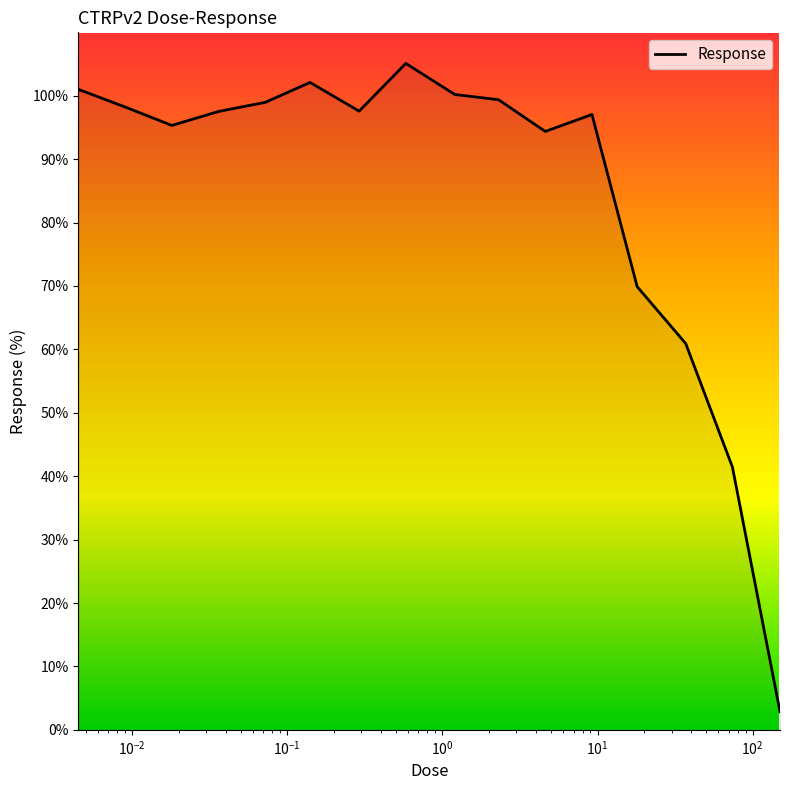

What is the minimum value shown in the chart?

2.9